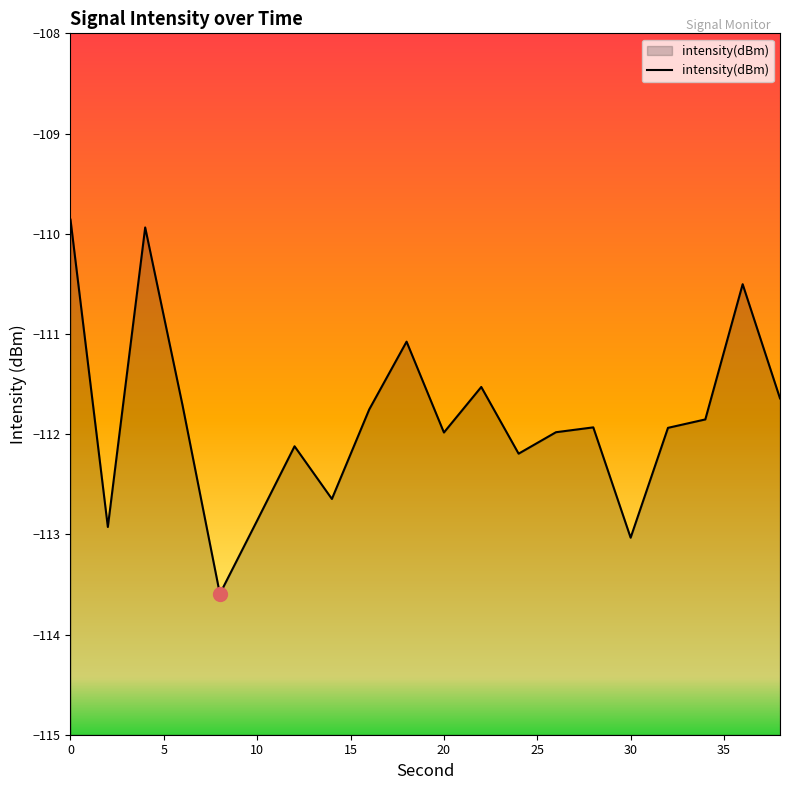

What is the value of the 10th point from the left?

-111.1